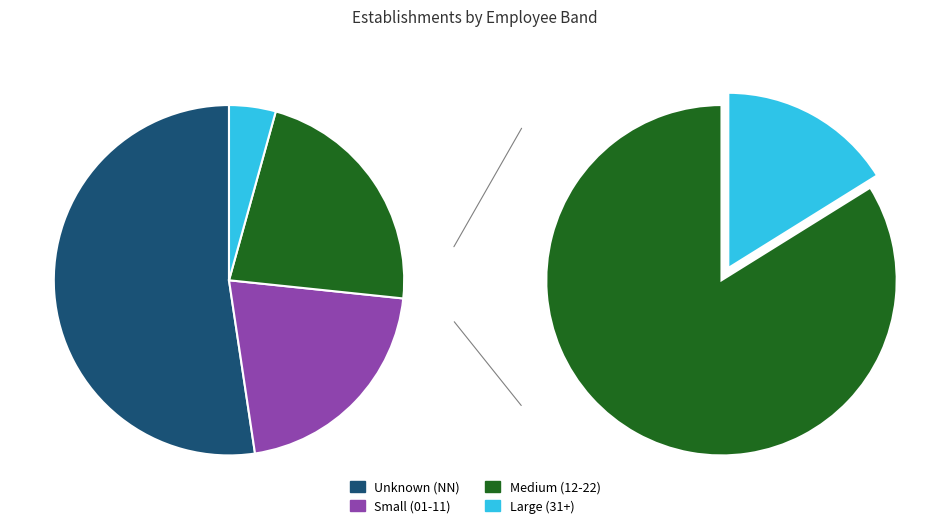

Is it true that 21 is 1% of the pie?

False